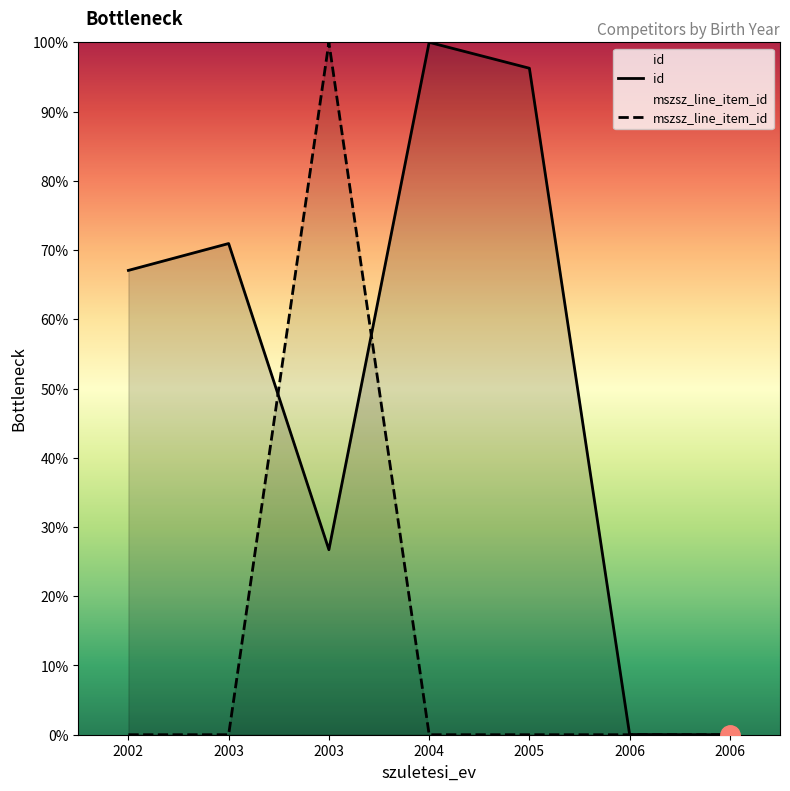

Between which two adjacent categories do mszsz_line_item_id and id first intersect?

2003 and 2003